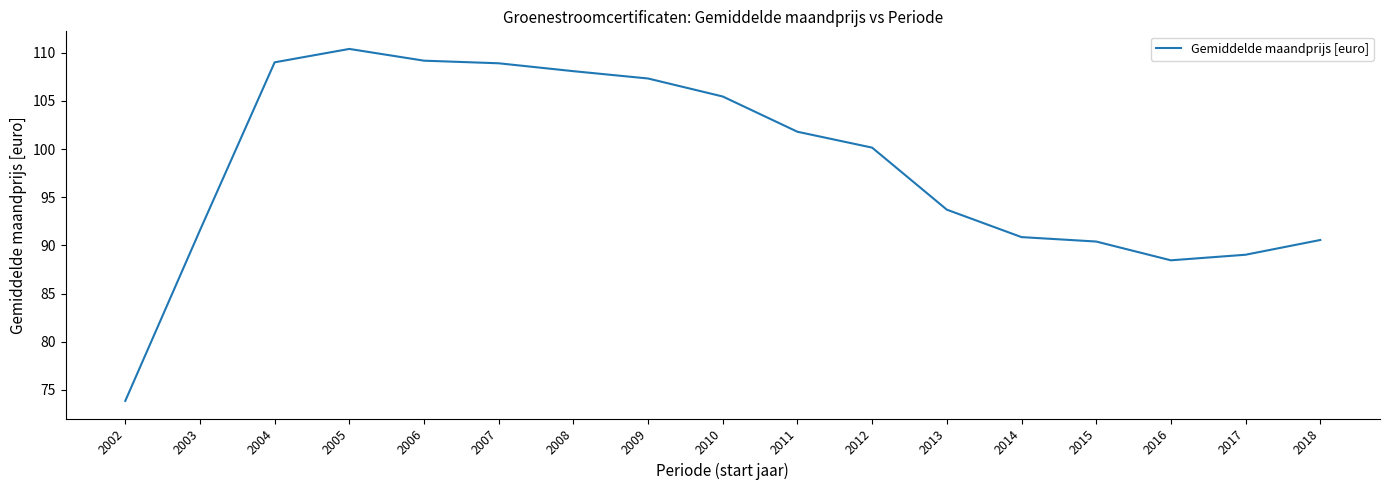

What is the sum of all values?

1668.8